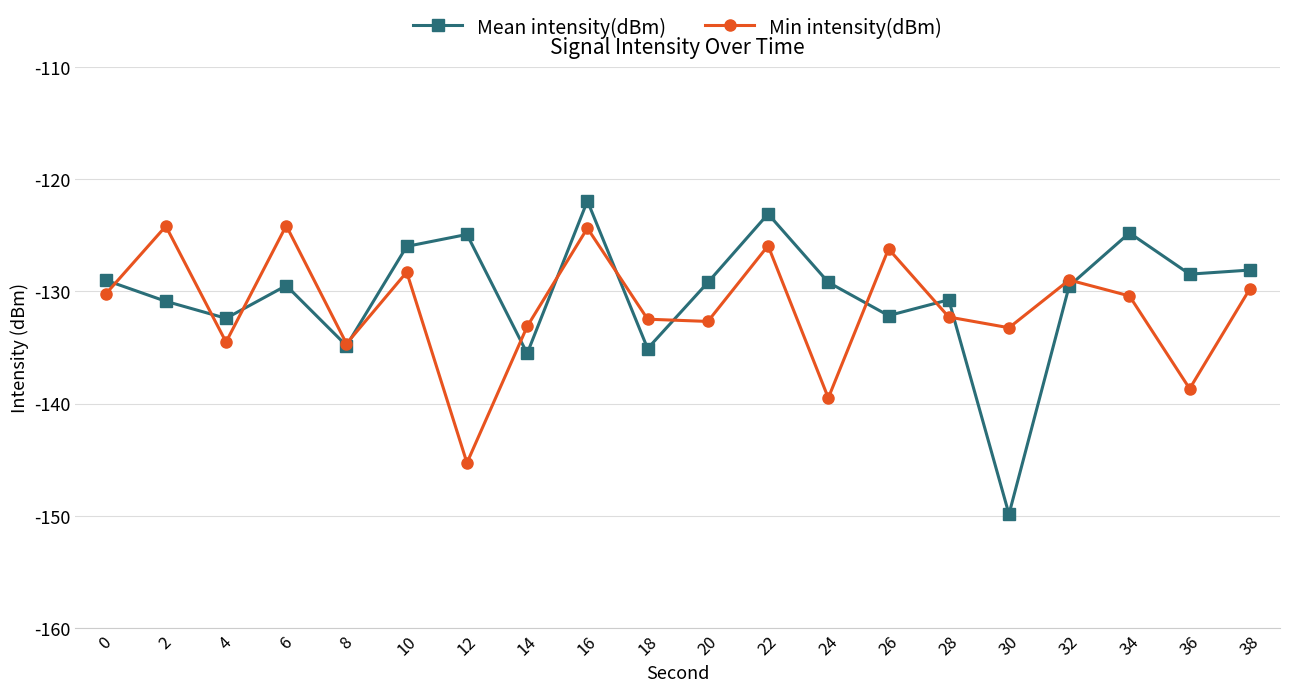

What is the difference between the Min intensity(dBm) values at 0 and 36?

8.4